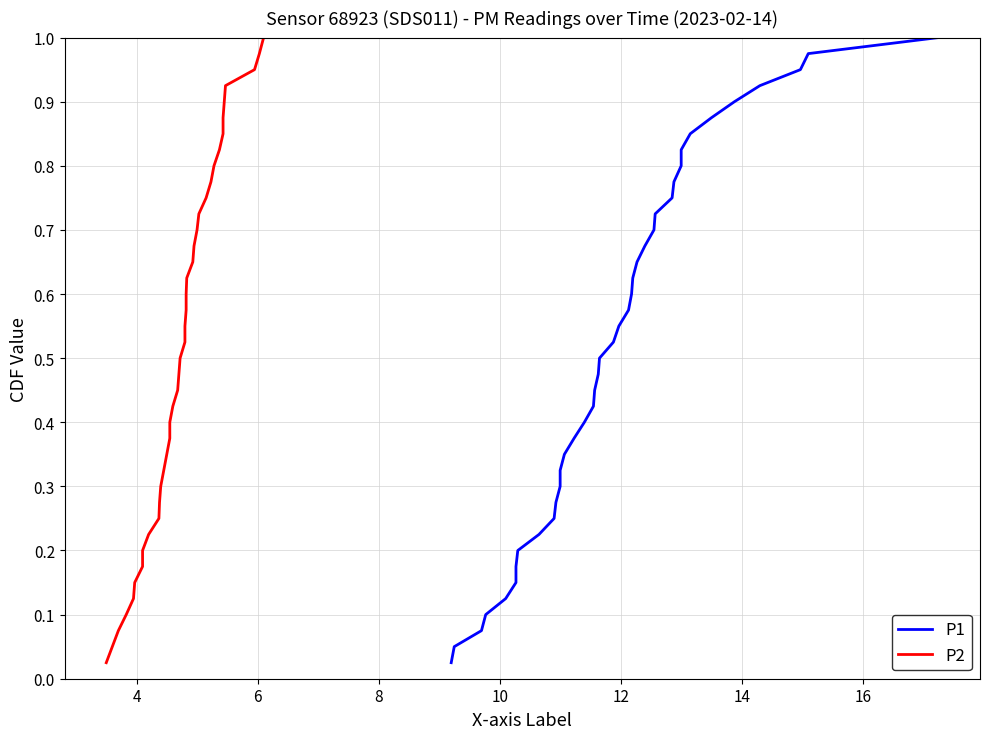

True or false: P1 has more than 1 points higher than both neighbors.

False